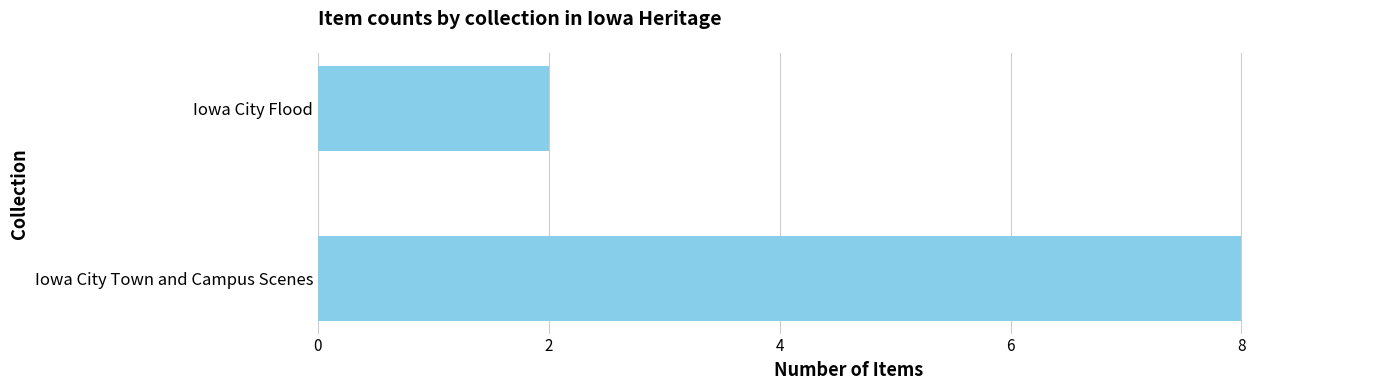

Reading bottom to top, transcribe all the data shown in this chart.

Iowa City Town and Campus Scenes=8	Iowa City Flood=2